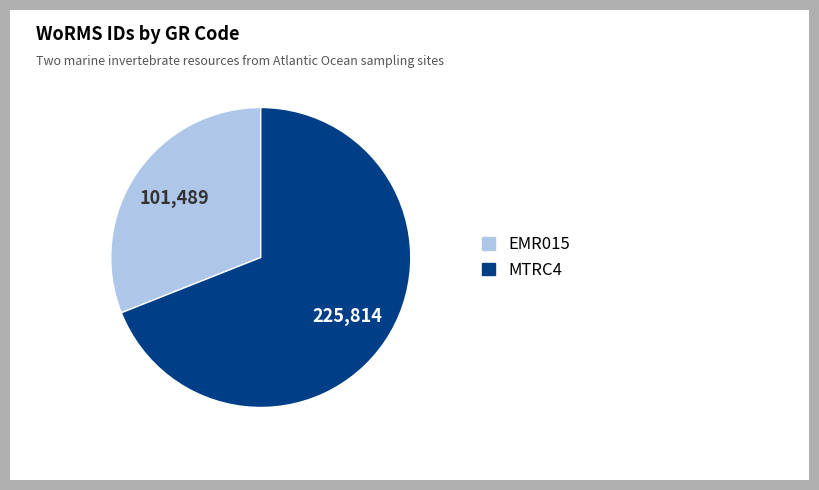

How many slices are in this pie chart?

2